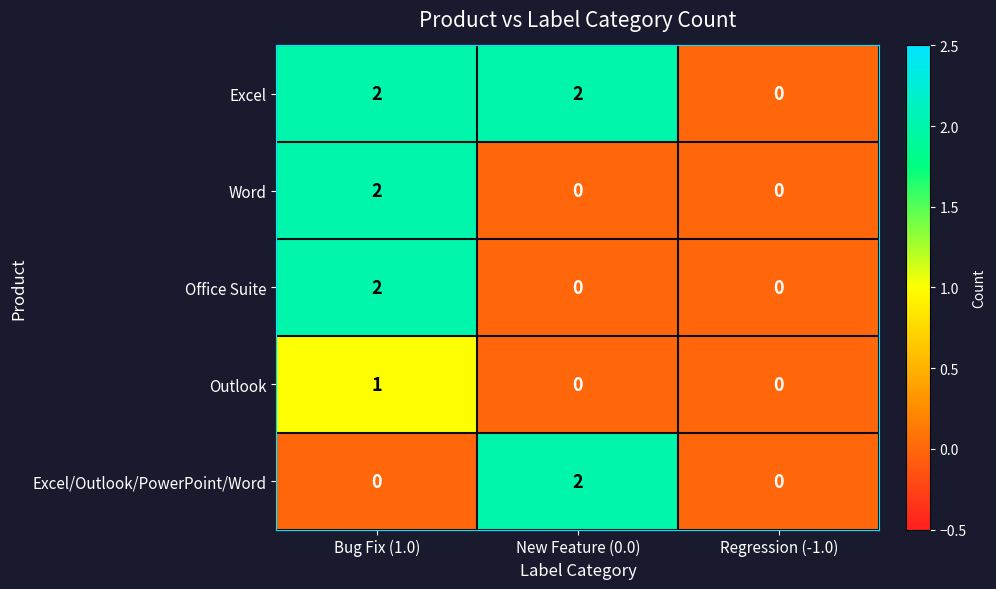

At how many categories does at least one series exceed 1?

2